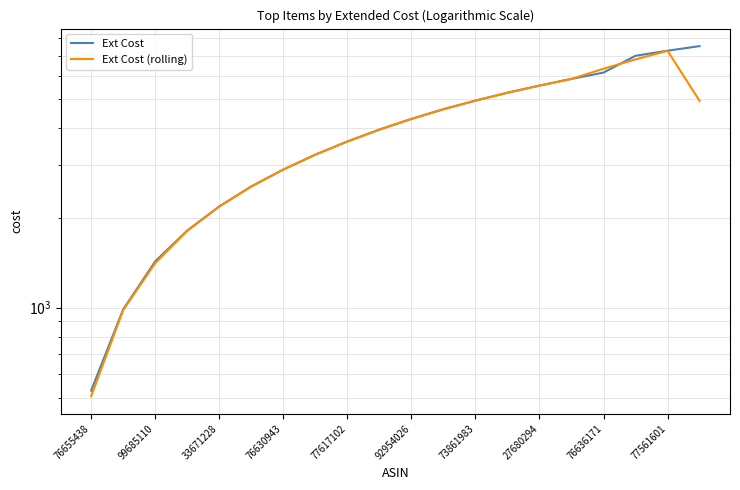

What is the difference between the maximum and second lowest values in the Ext Cost series?

6542.4